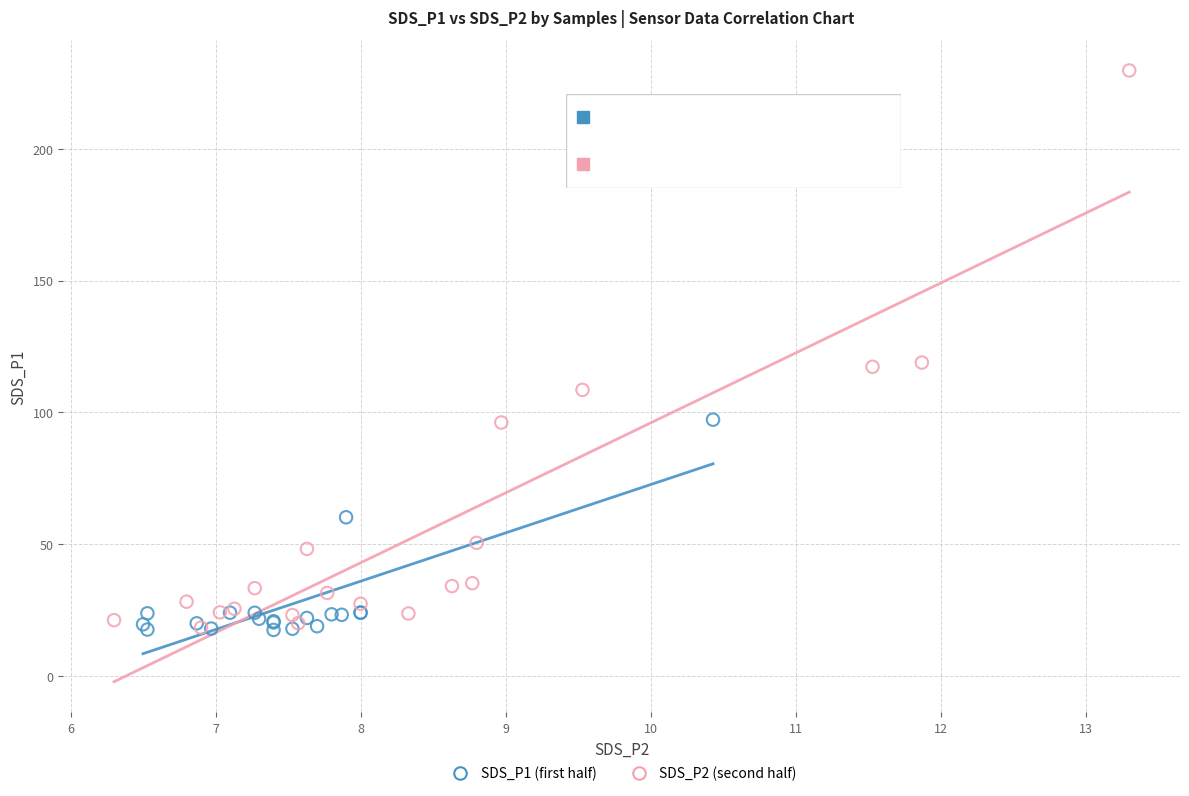

Which series reaches the maximum Y coordinate?

SDS_P2 (second half)